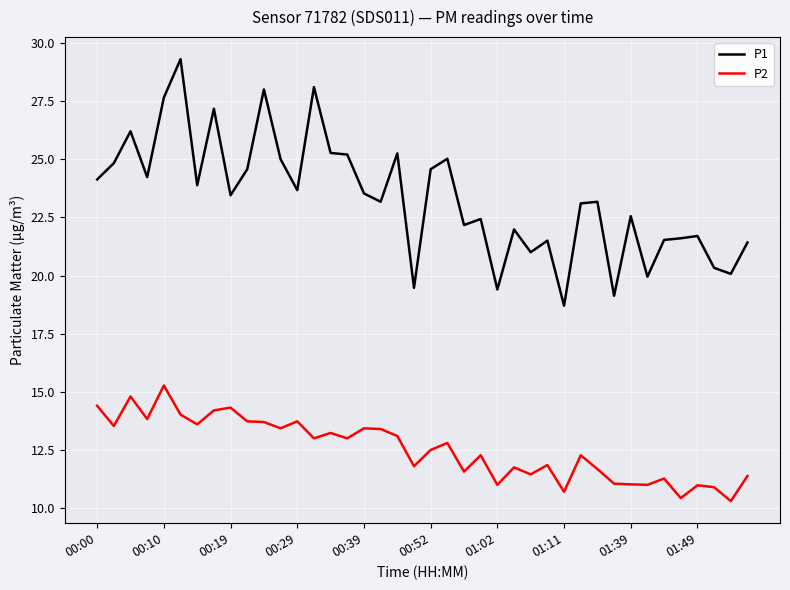

Which series has the largest total across all categories?

P1